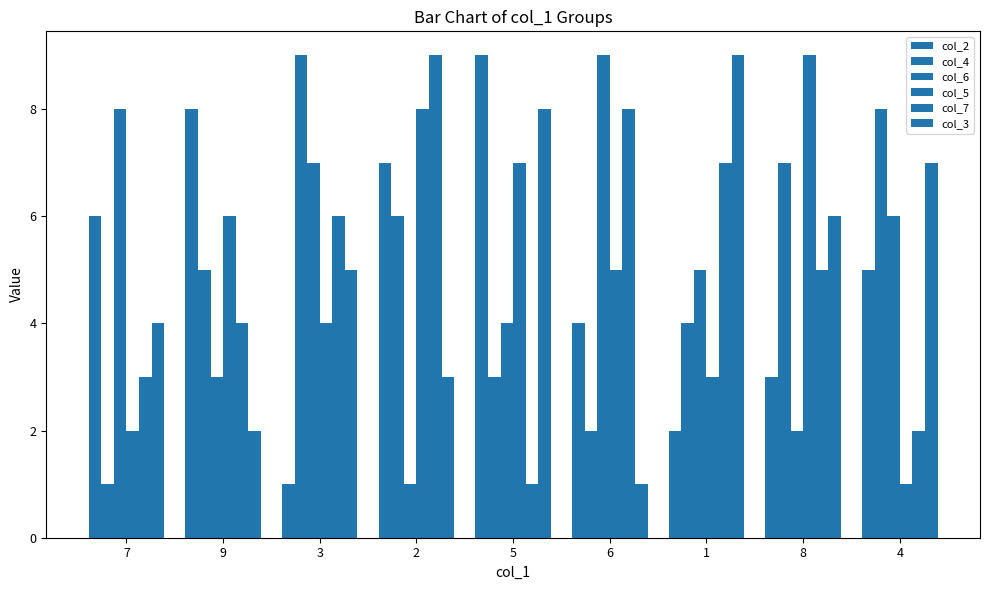

Which series has the largest total across all categories?

col_2